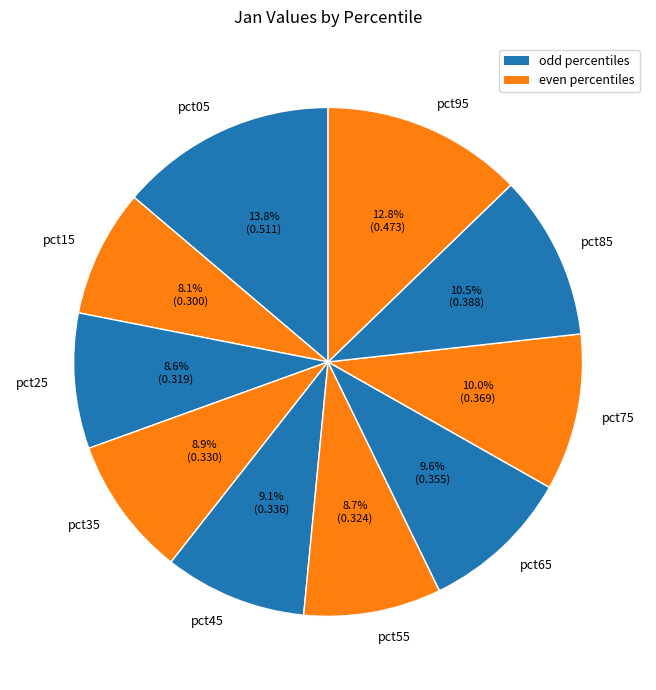

Which slice is the largest?

pct05